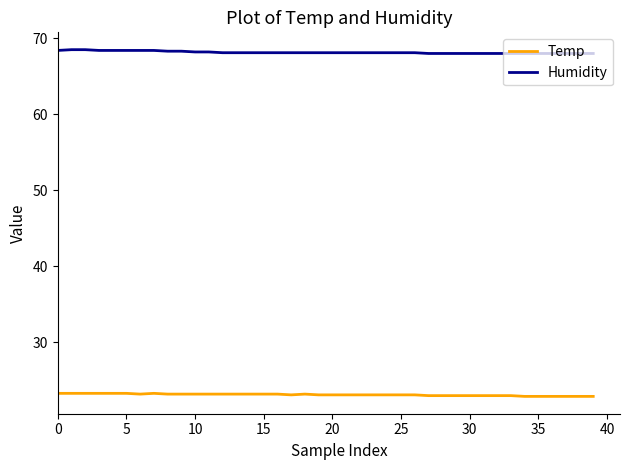

What is the minimum value shown in the chart?

22.9